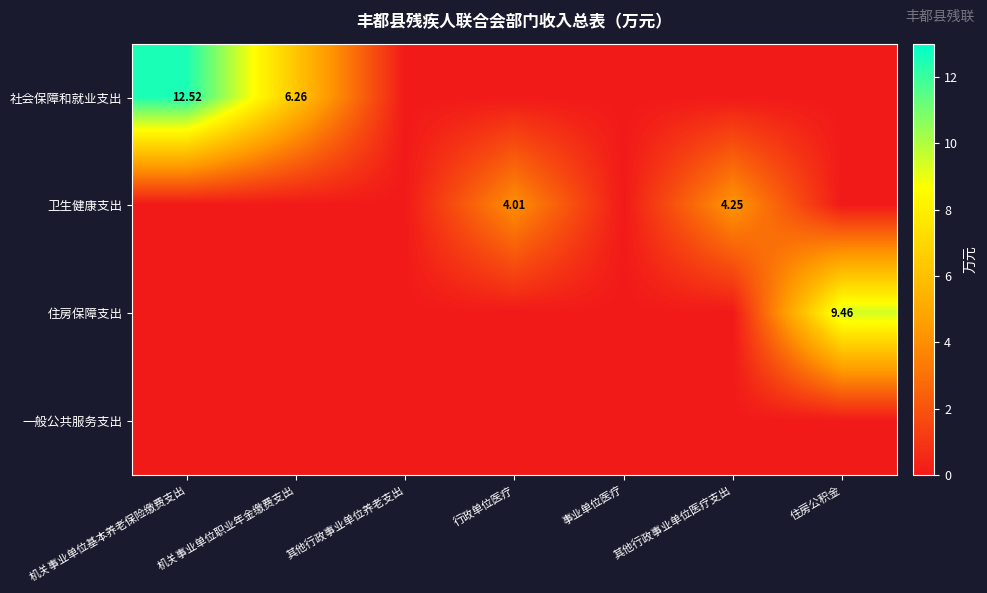

Which label corresponds to the largest value in the chart?

机关事业单位基本养老保险缴费支出